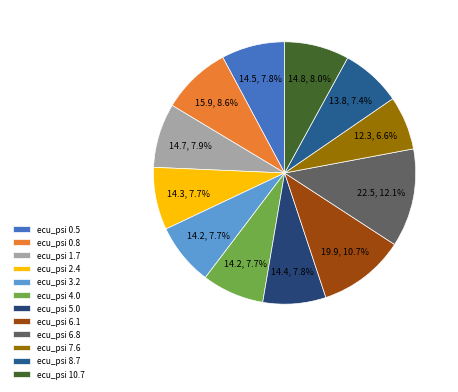

What is the ratio of the value at ecu_psi 1.7 to the value at ecu_psi 2.4?

1.0